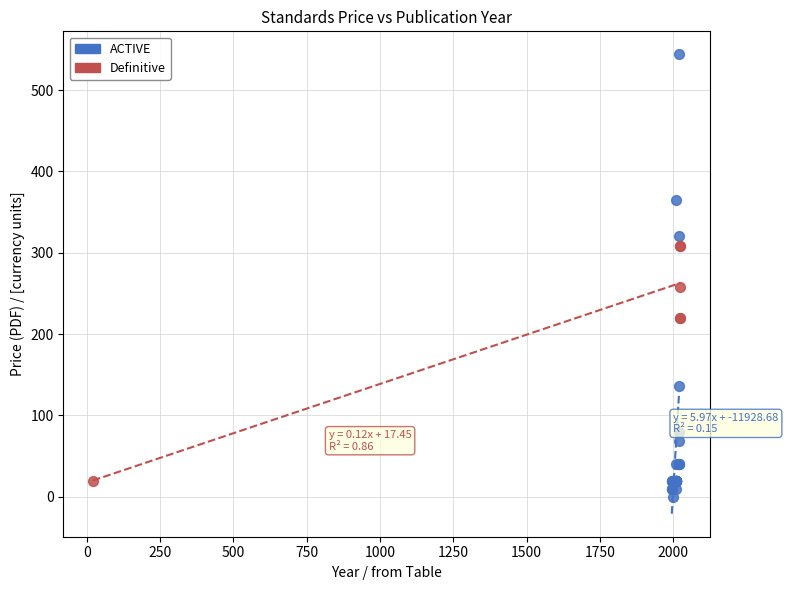

Which series reaches the maximum Y coordinate?

ACTIVE